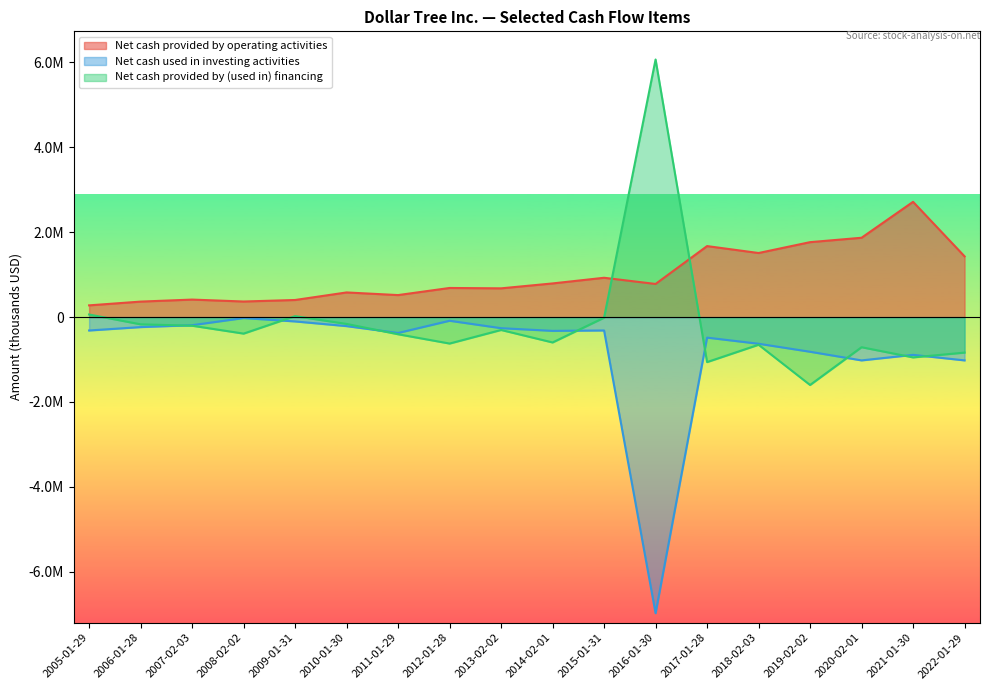

What is the sum of all Net cash used in investing activities values?

-14276019